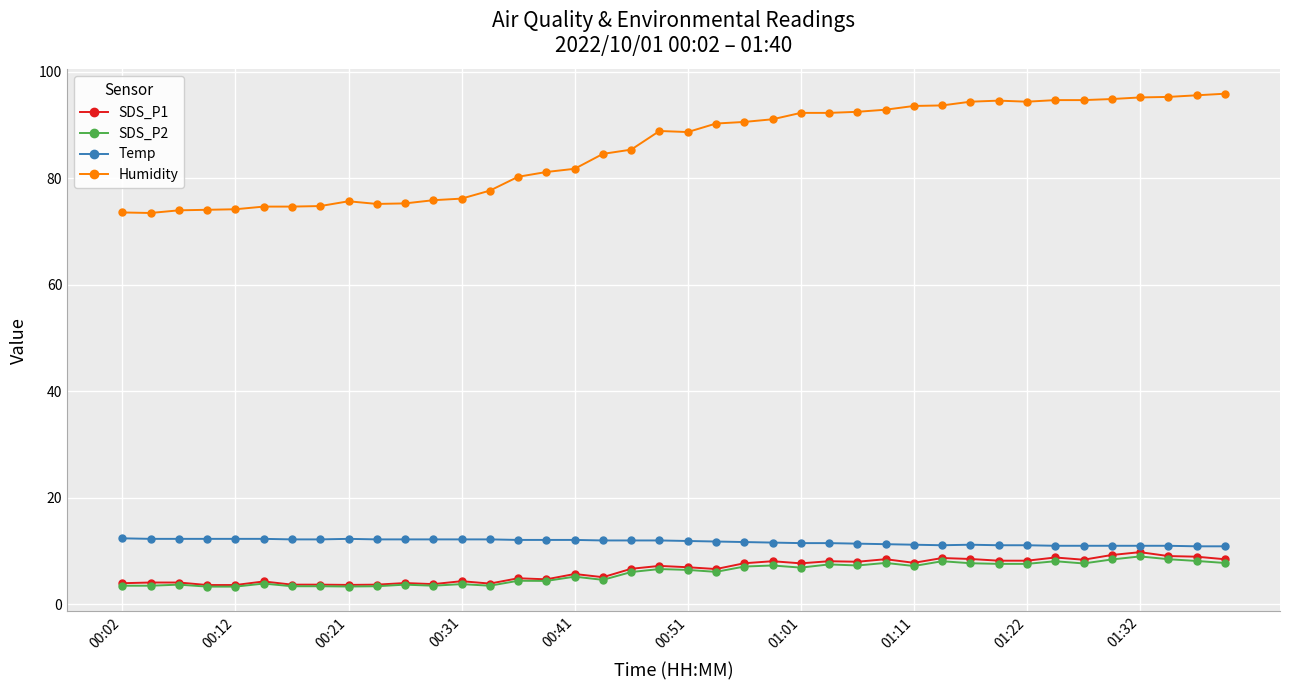

Which series has the largest range (max minus min)?

Humidity